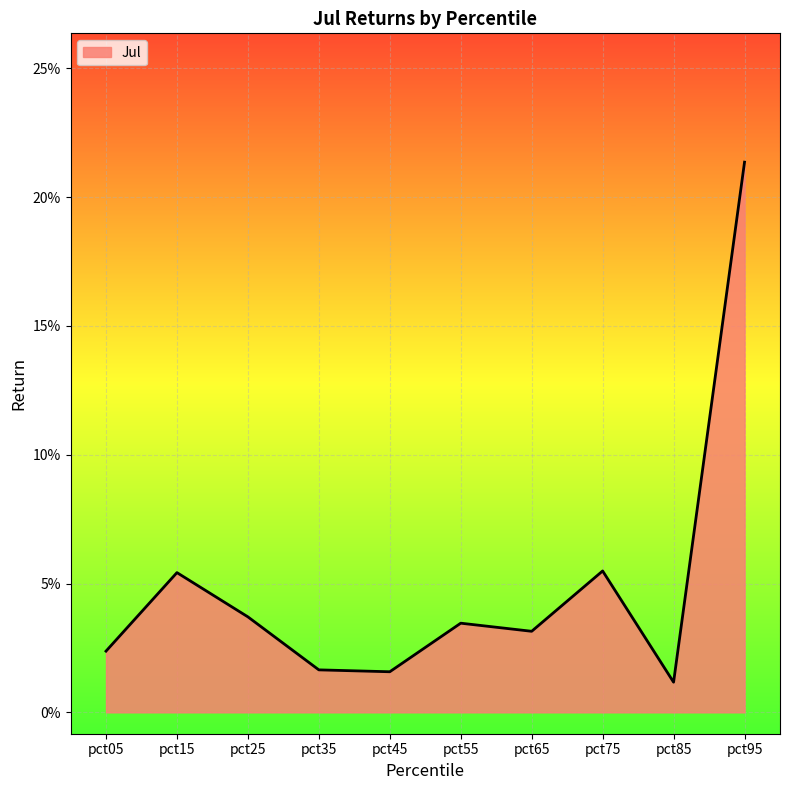

Does the chart have visible grid lines?

Yes